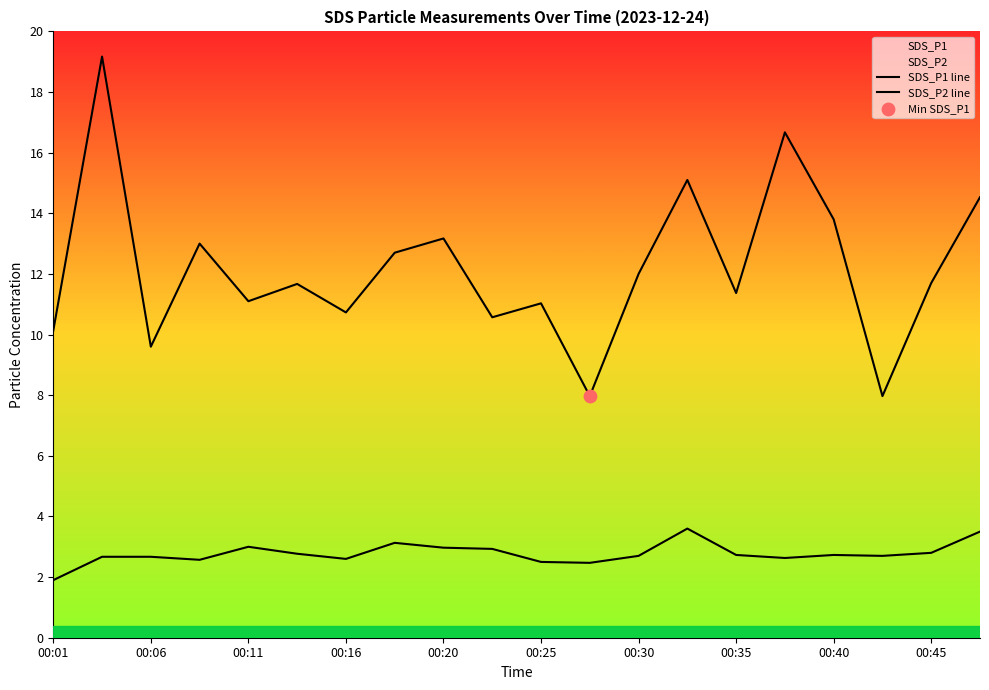

How many lines are shown in the chart?

2